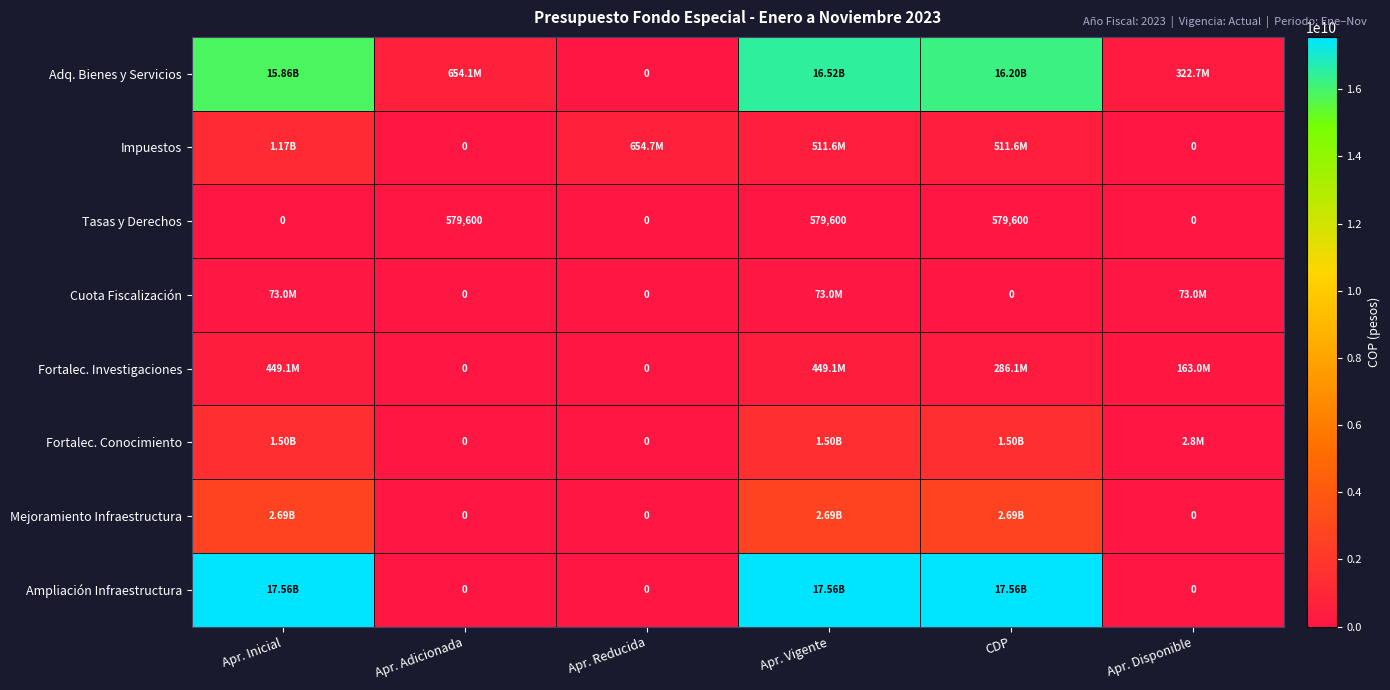

At which label is Cuota Fiscalización closest to 36500000?

Apr. Inicial